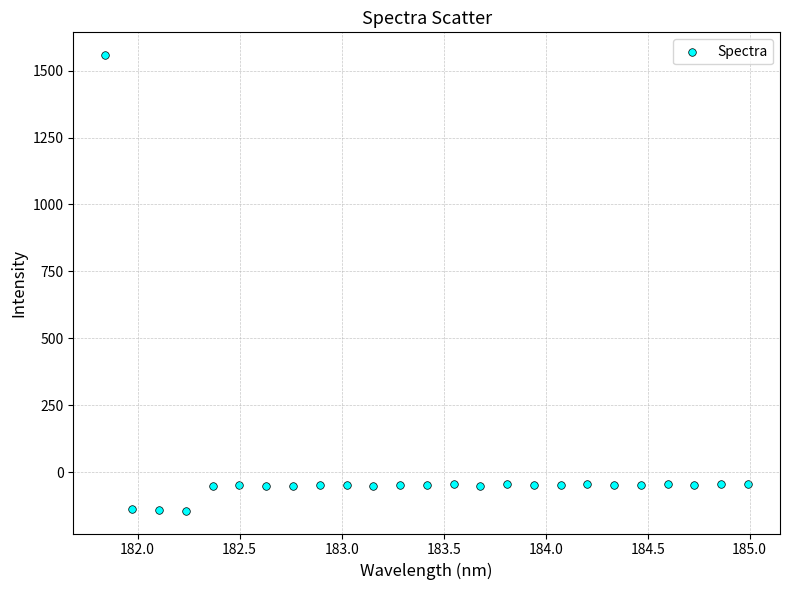

What is the range of Y values (max minus min)?

1701.8